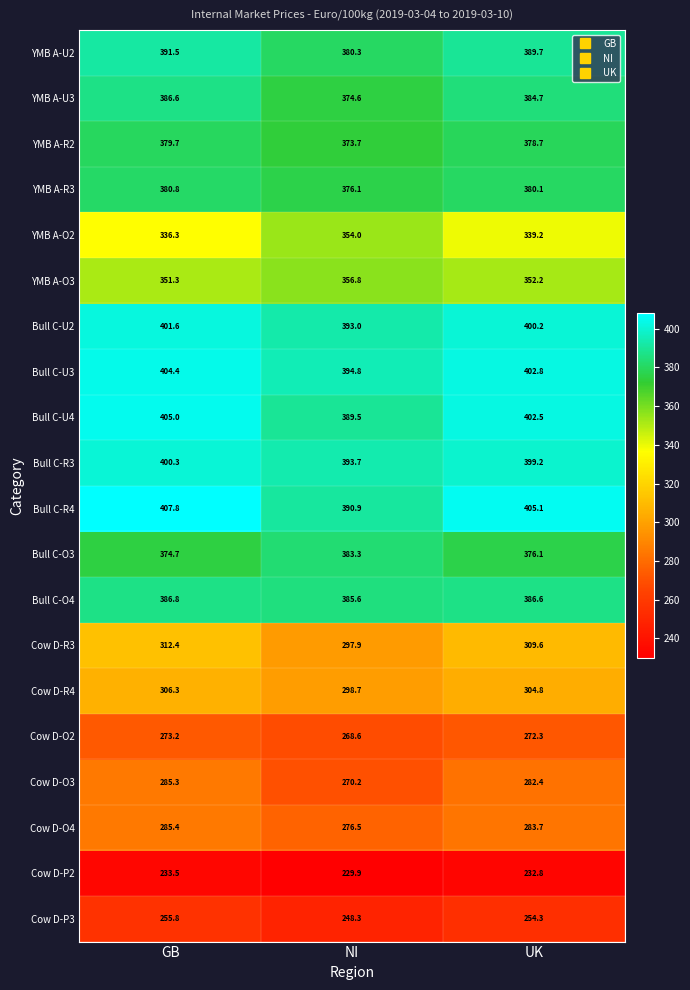

The value of YMB A-R2 at GB is 379.7. True or false?

True